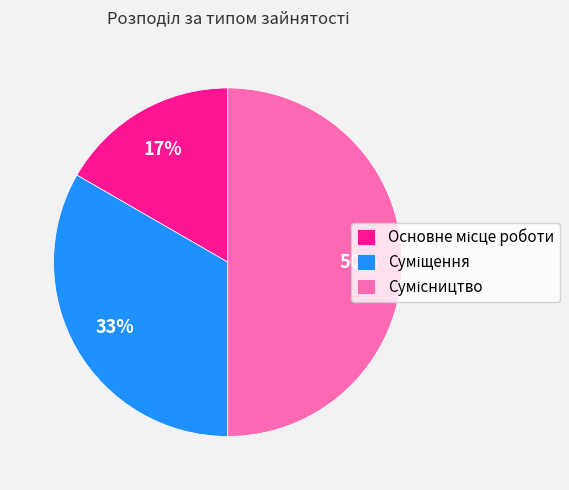

To the nearest percent, what is the difference between the largest and smallest slice percentages?

33%